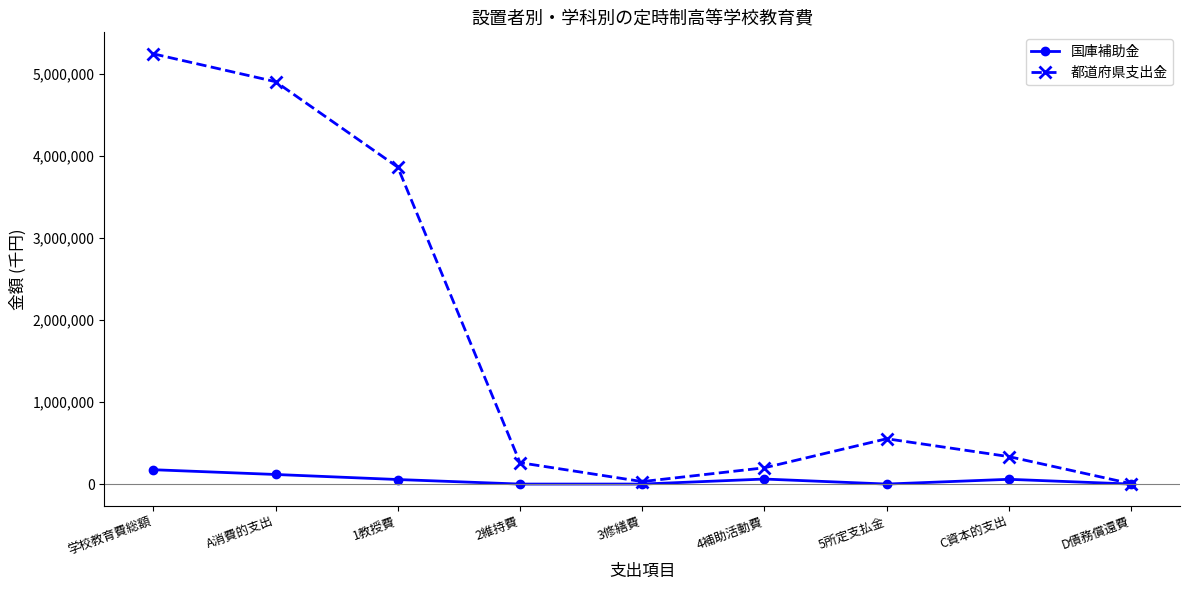

What position from the right is A消費的支出?

8